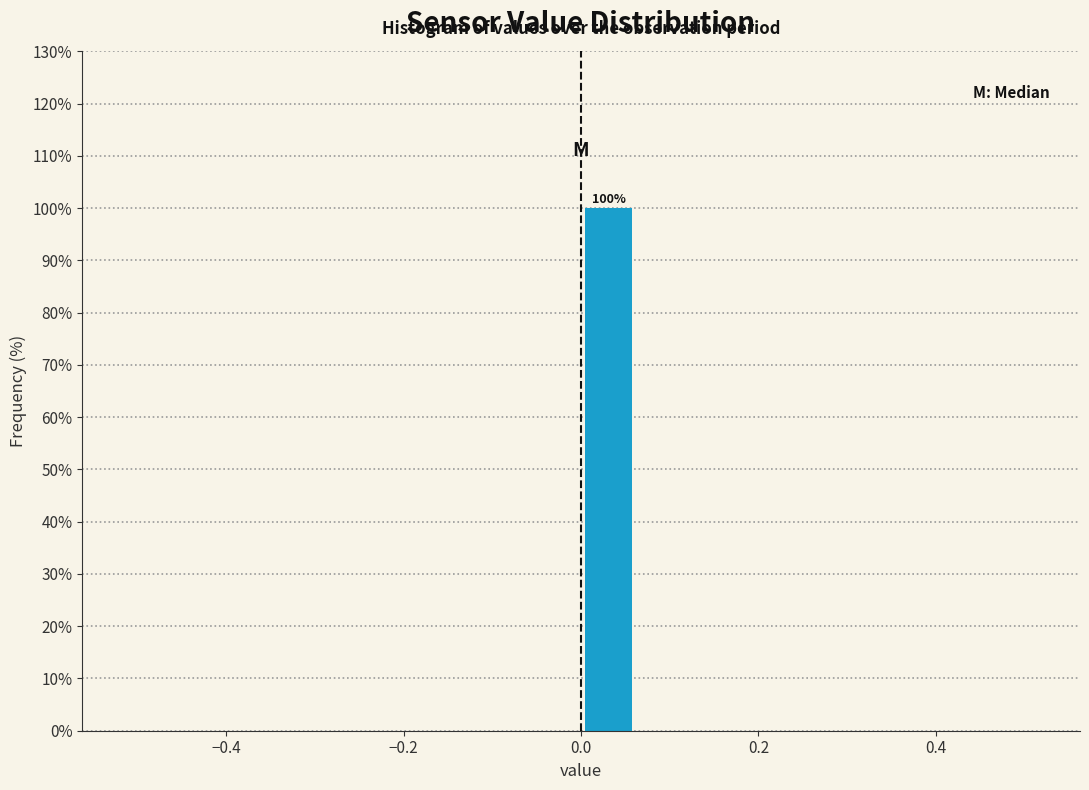

Around what value on the x-axis is the tallest bar? Give the approximate position of its centre, as read against the axis.

0.04